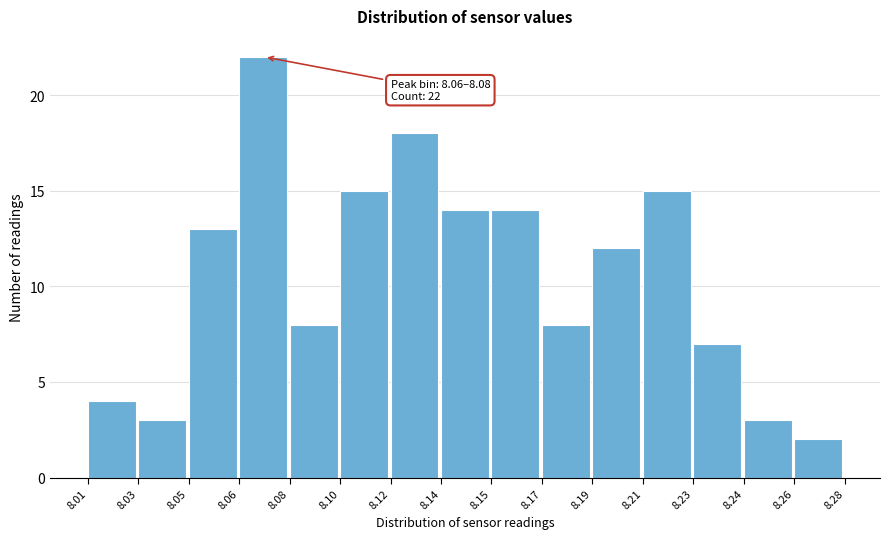

Reading left to right, transcribe all the data shown in this chart.

4	3	13	22	8	15	18	14	14	8	12	15	7	3	2